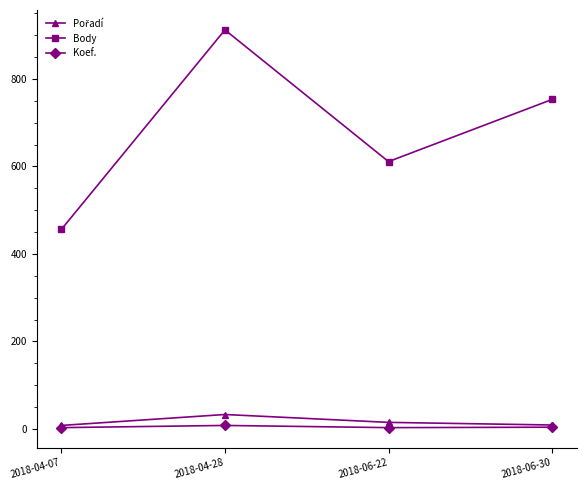

True or false: Koef. and Body intersect in this chart.

False